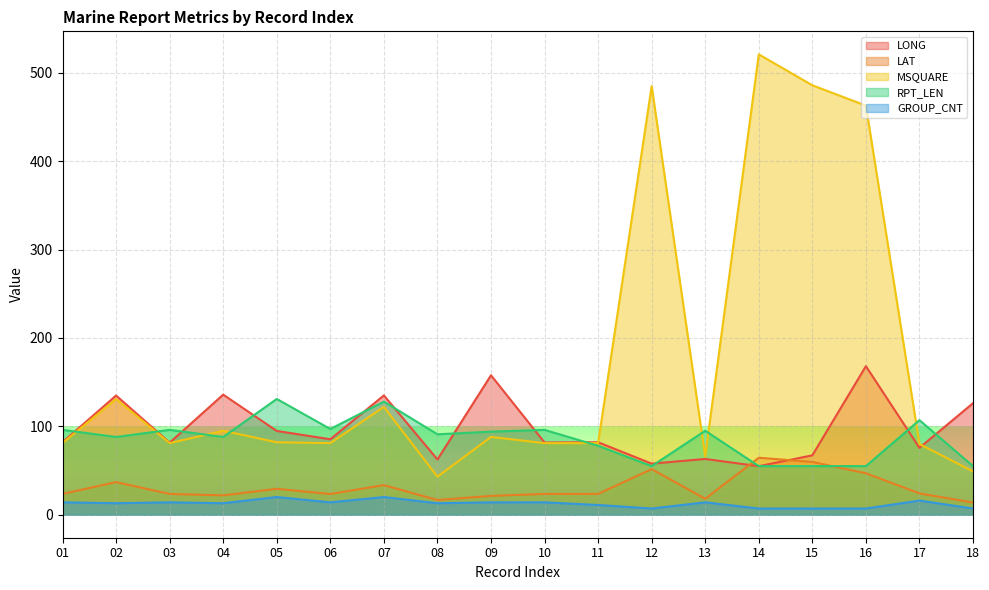

In LAT, how many points are higher than both neighbors (excluding endpoints)?

5